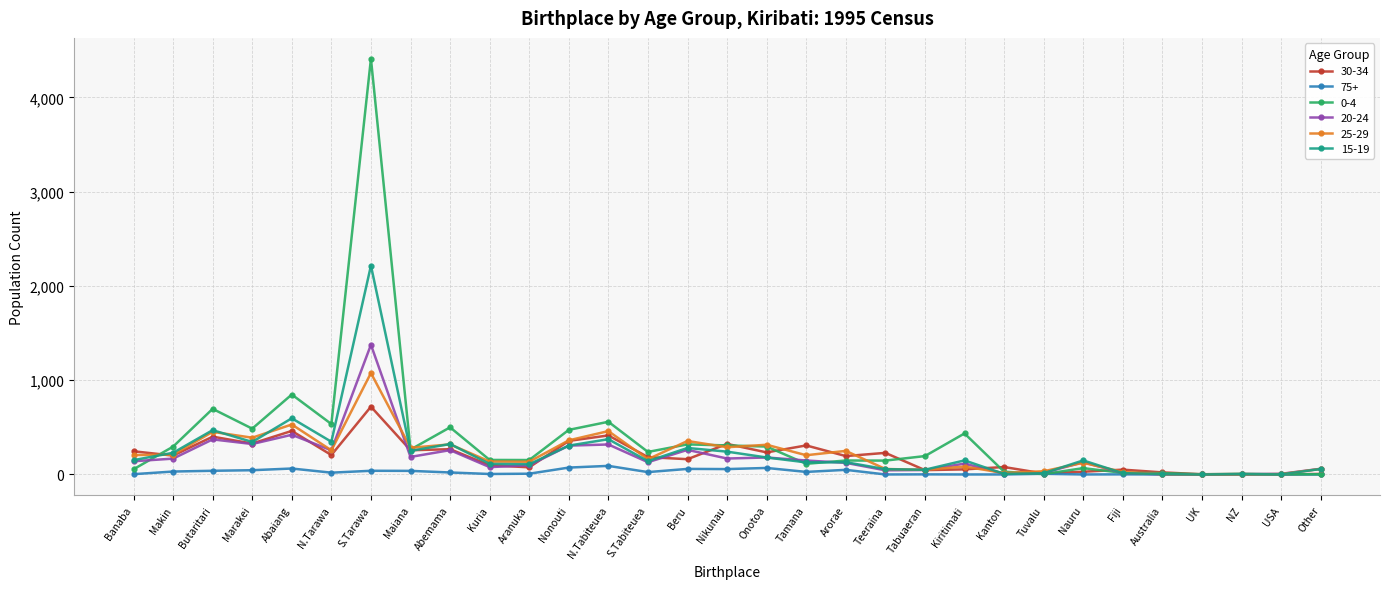

Is it true that 30-34 equals 719 at S.Tarawa?

True